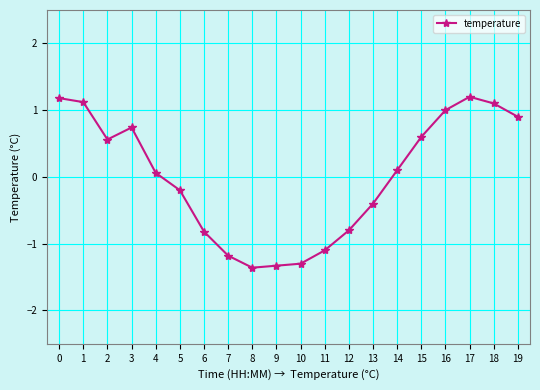

What is the value of the 4th point from the left?

0.7